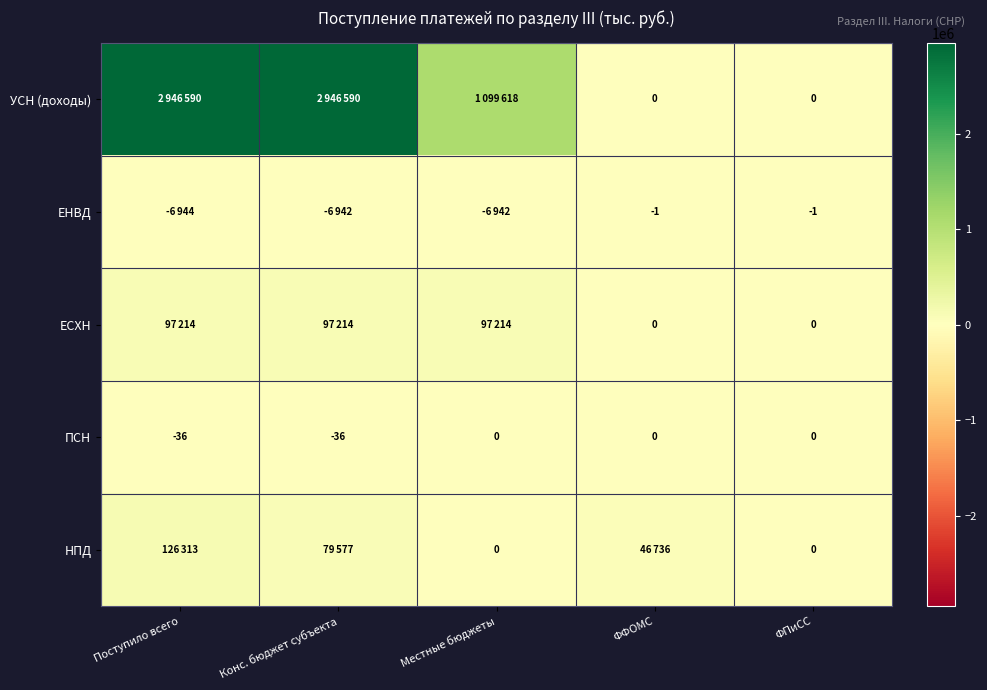

The value of ПСН at Местные бюджеты is 18. True or false?

False